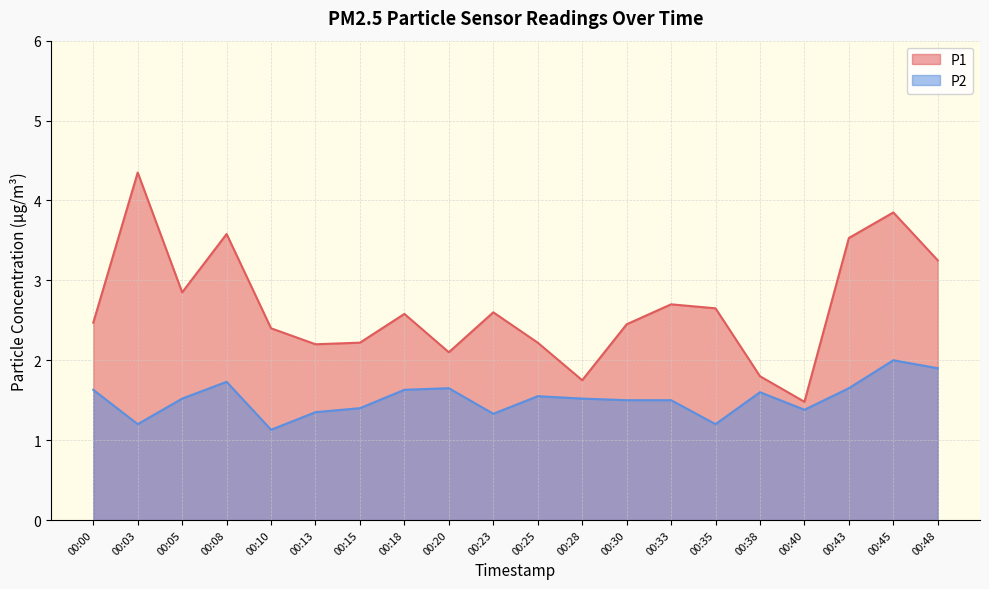

Rank the series by their maximum value, from highest to lowest.

P1, P2